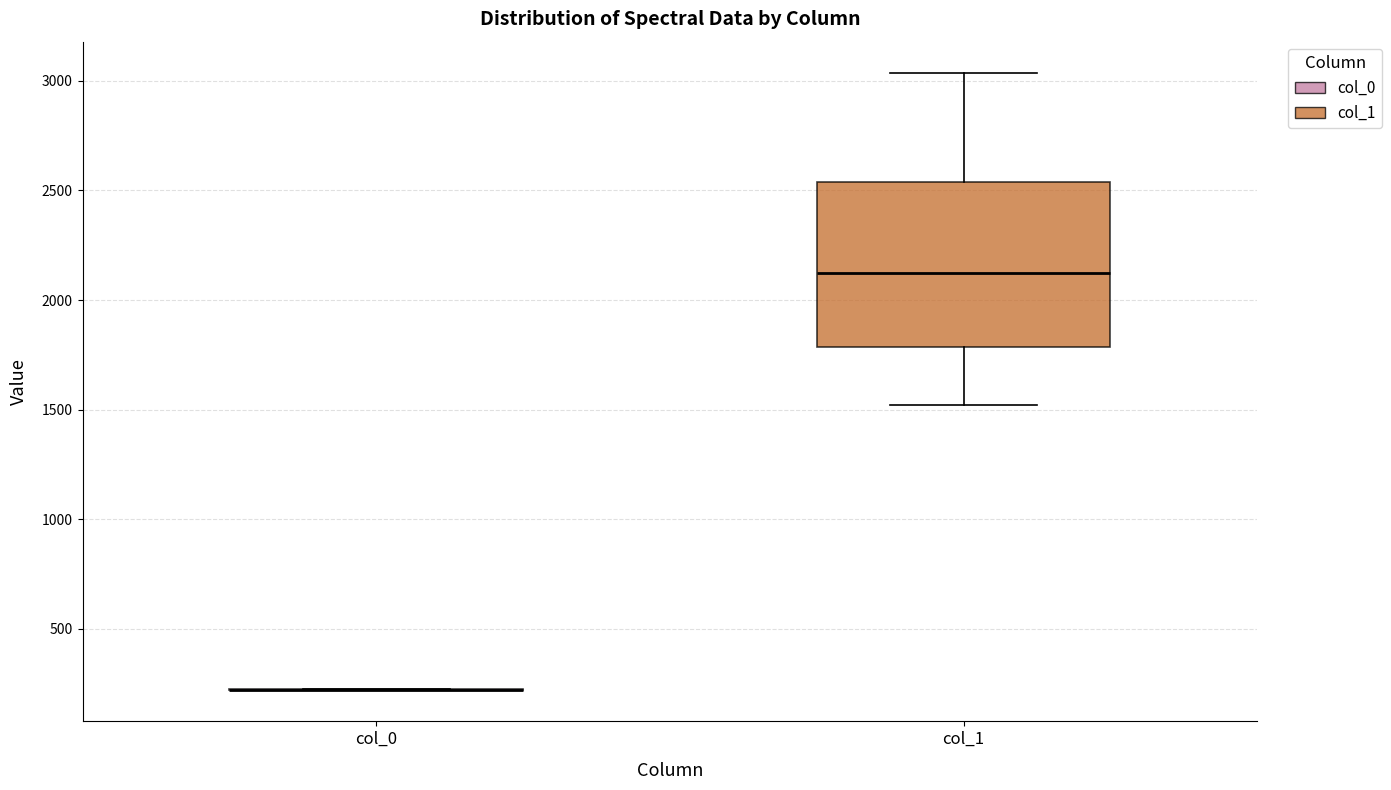

Where is the upper edge of the box for col_1 on the y-axis? The values are not printed on the chart, so give them approximately, as read against the axis.

2550